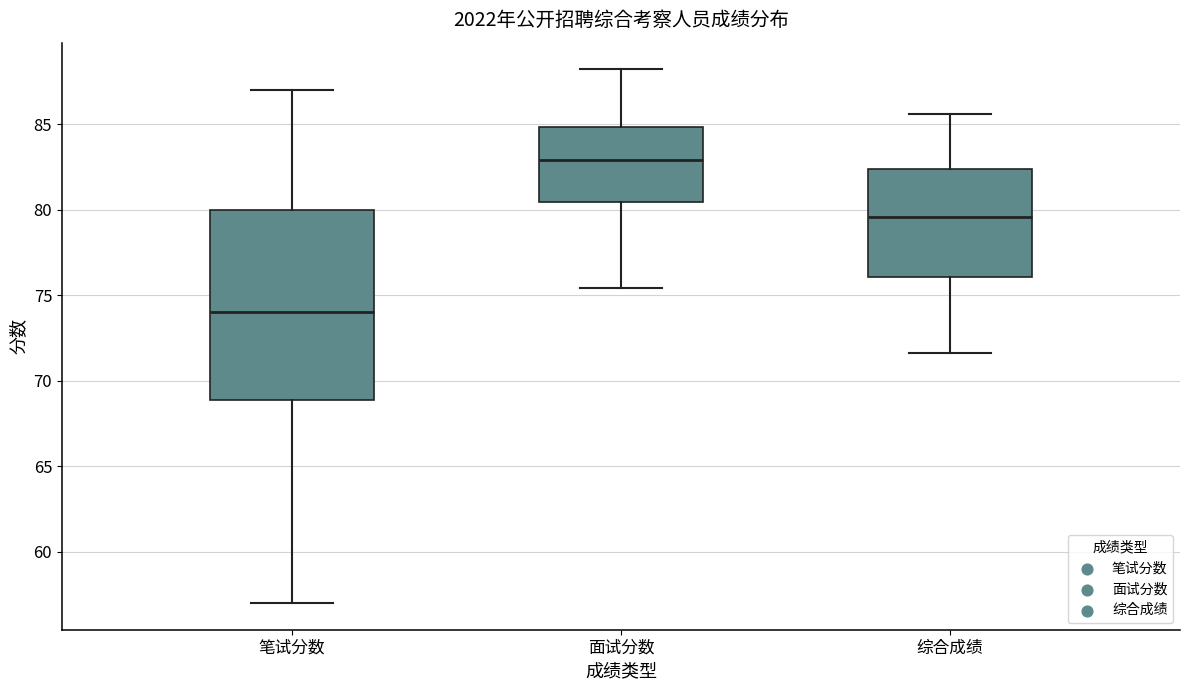

Comparing the boxes themselves (not the whiskers), which one is the tallest?

笔试分数